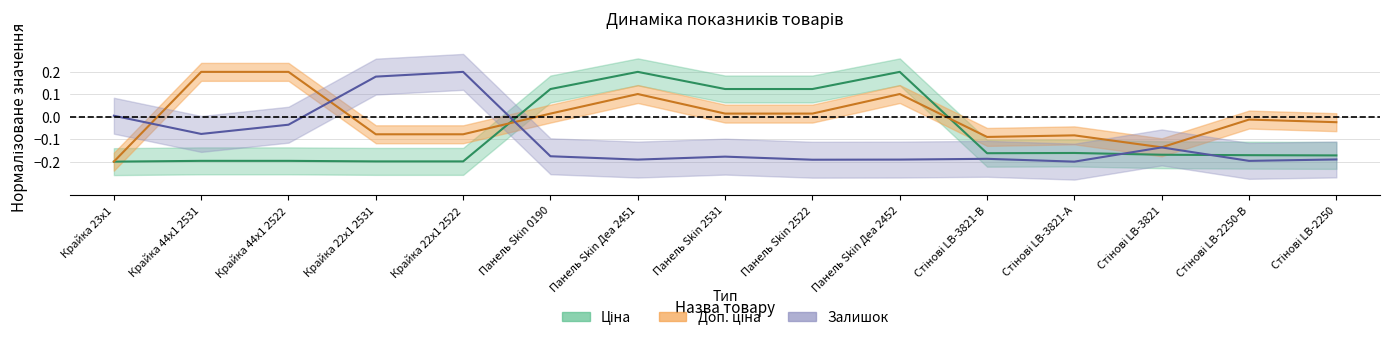

Which series has the largest range (max minus min)?

Ціна